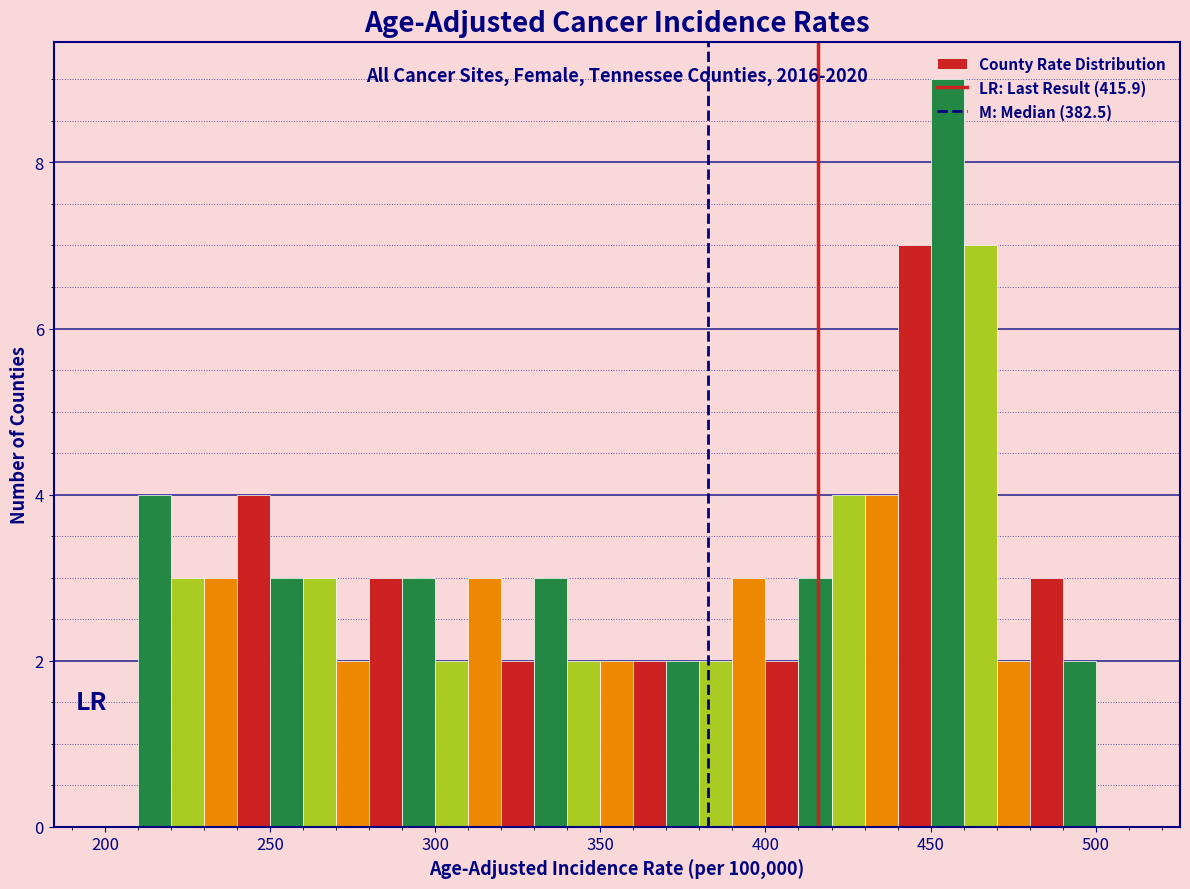

Around what value on the x-axis is the tallest bar? Give the approximate position of its centre, as read against the axis.

455